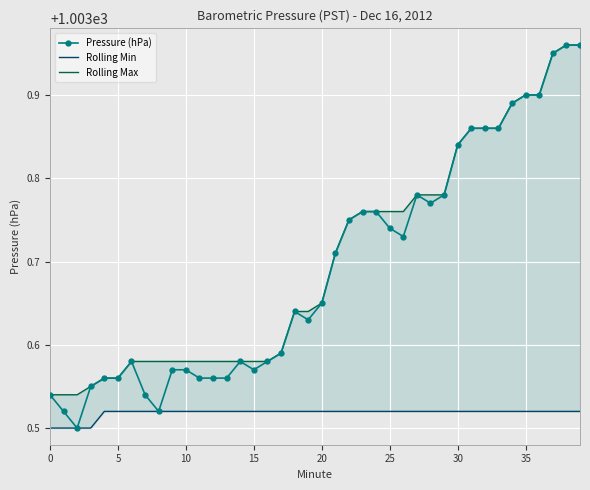

How many categories are shown in the chart?

40